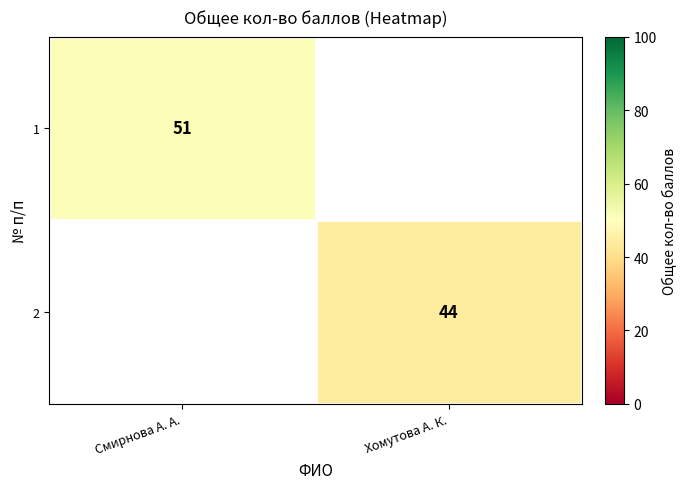

Is it true that 1 equals 28.1 at Смирнова А. А.?

False